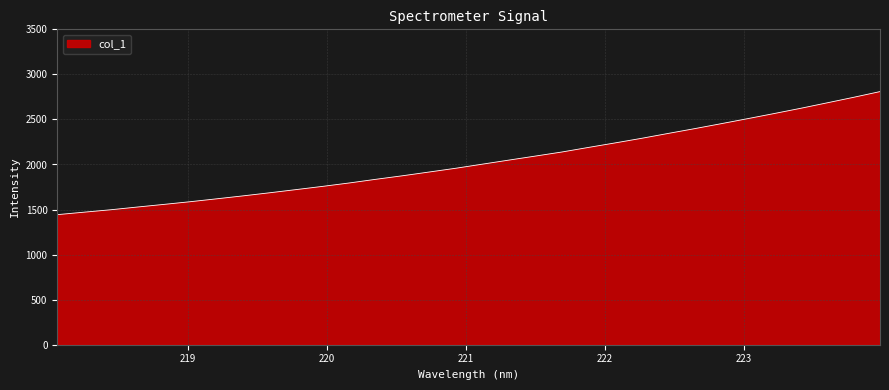

What is the difference between the second highest and minimum values?

1301.9